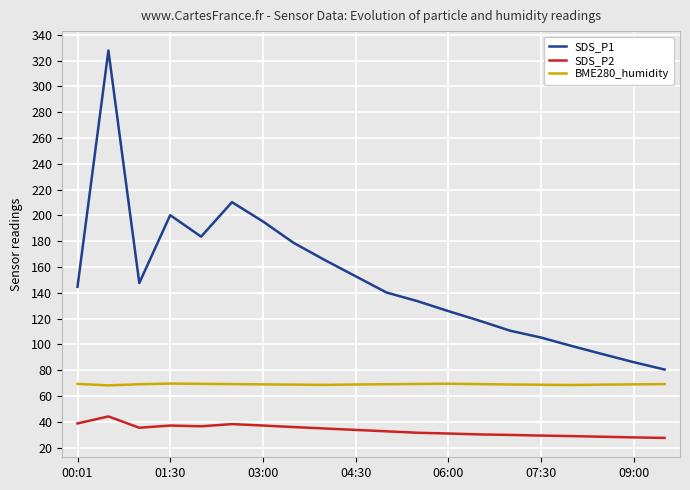

What is the lowest value of the SDS_P2 series?

27.5